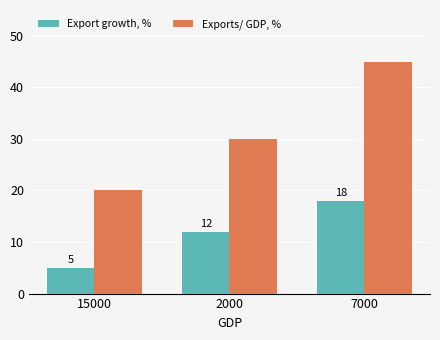

Which series has the largest range (max minus min)?

Exports/ GDP, %